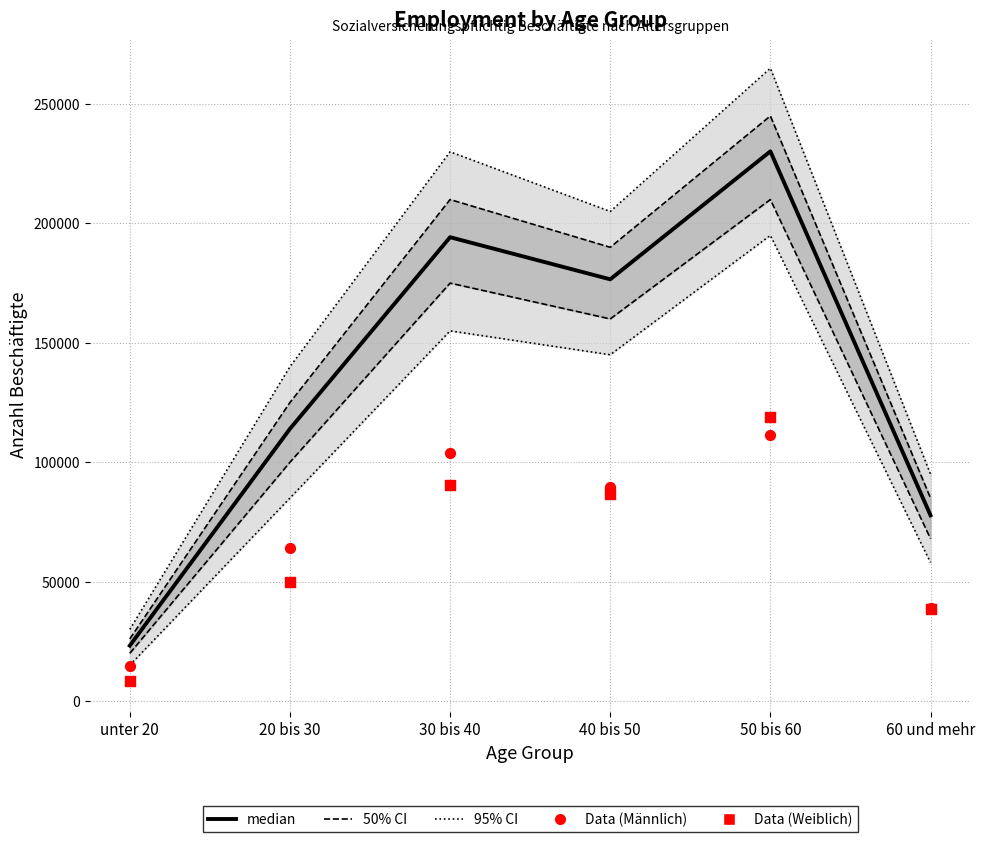

Which series has the largest total across all categories?

median